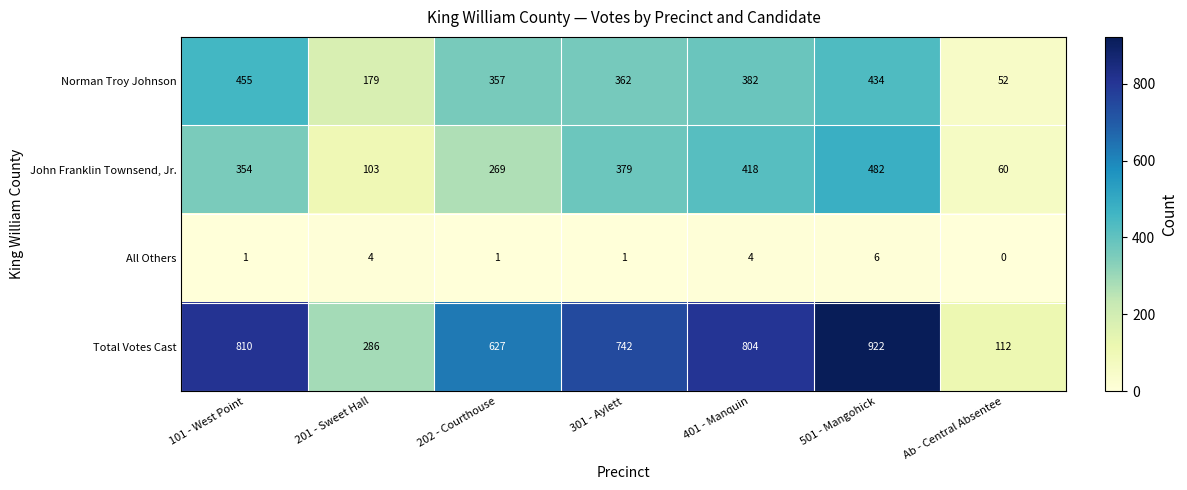

Reading left to right, list all the values displayed in this chart.

Norman Troy Johnson: 101 - West Point=455	201 - Sweet Hall=179	202 - Courthouse=357	301 - Aylett=362	401 - Manquin=382	501 - Mangohick=434	Ab - Central Absentee=52
John Franklin Townsend, Jr.: 101 - West Point=354	201 - Sweet Hall=103	202 - Courthouse=269	301 - Aylett=379	401 - Manquin=418	501 - Mangohick=482	Ab - Central Absentee=60
All Others: 101 - West Point=1	201 - Sweet Hall=4	202 - Courthouse=1	301 - Aylett=1	401 - Manquin=4	501 - Mangohick=6	Ab - Central Absentee=0
Total Votes Cast: 101 - West Point=810	201 - Sweet Hall=286	202 - Courthouse=627	301 - Aylett=742	401 - Manquin=804	501 - Mangohick=922	Ab - Central Absentee=112